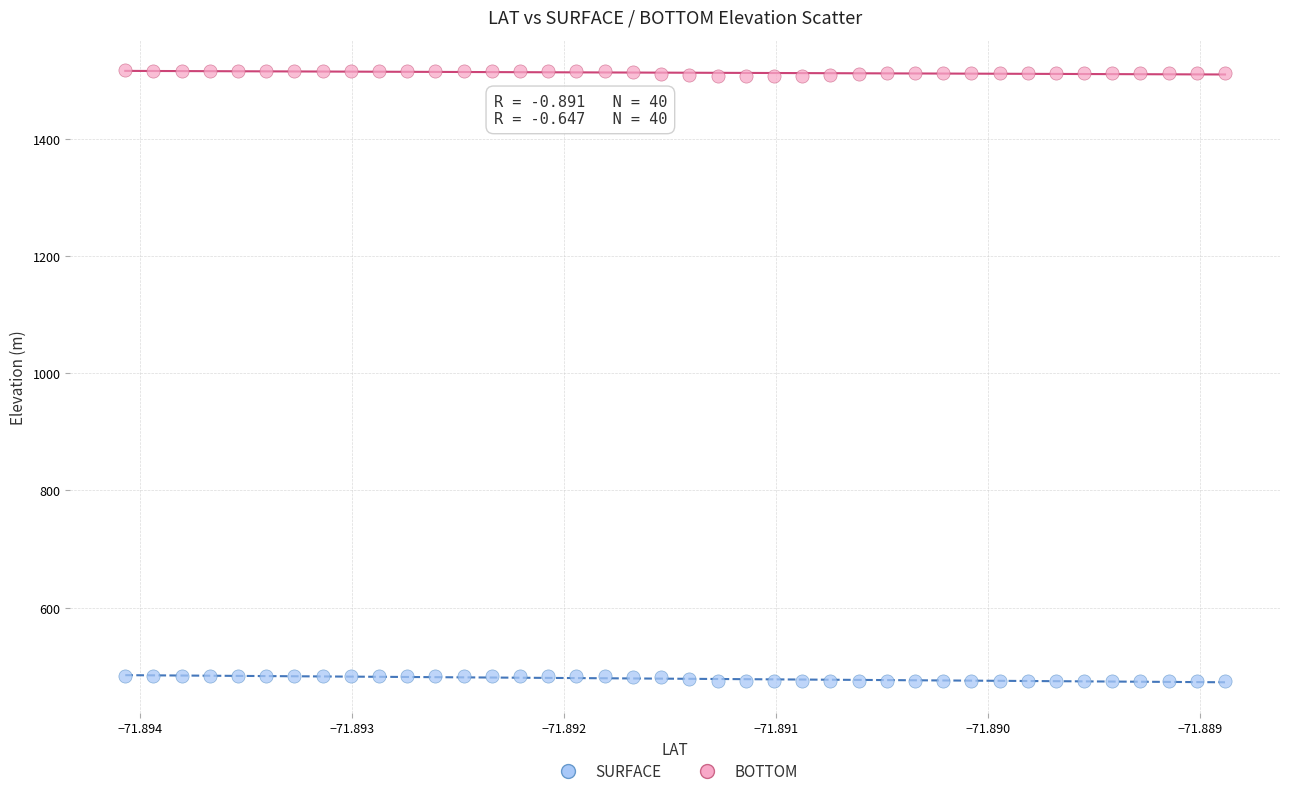

Which series reaches the maximum Y coordinate?

BOTTOM